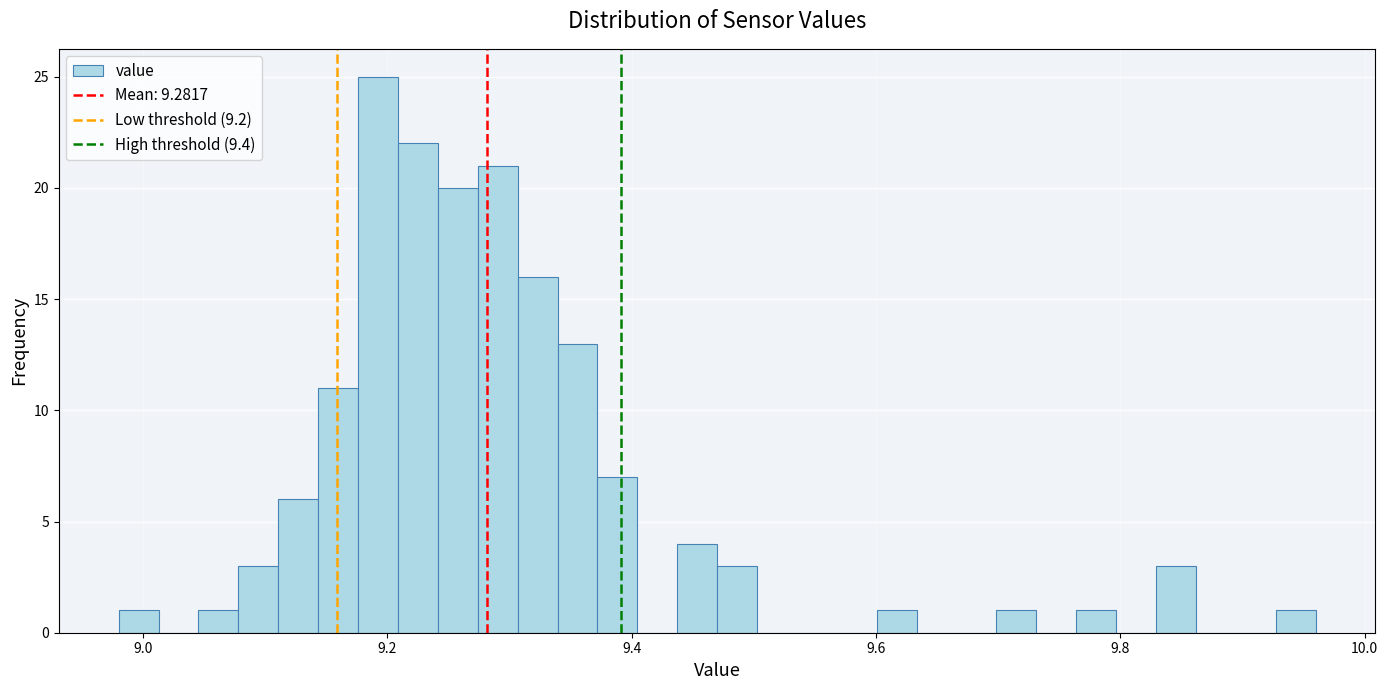

Around what value on the x-axis is the tallest bar? Give the approximate position of its centre, as read against the axis.

9.20